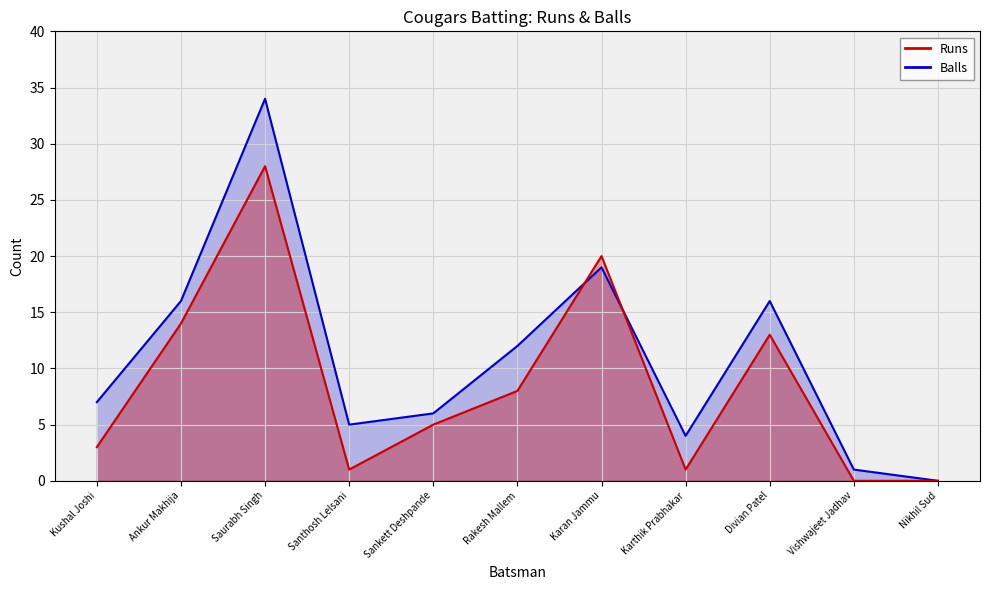

Which series has the largest total across all categories?

Balls